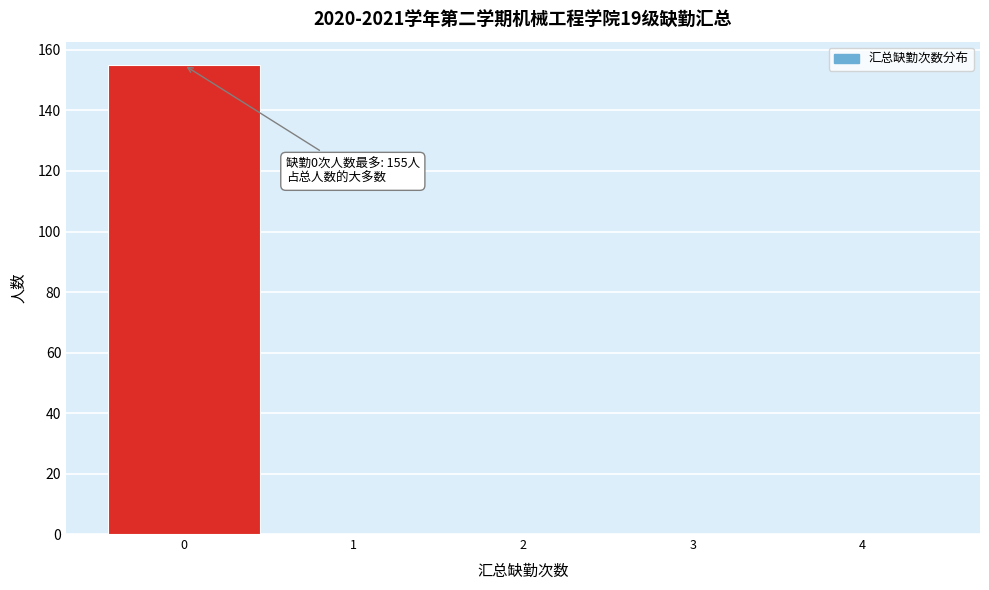

Which range on the x-axis has the tallest bar?

-0.5 to 0.5